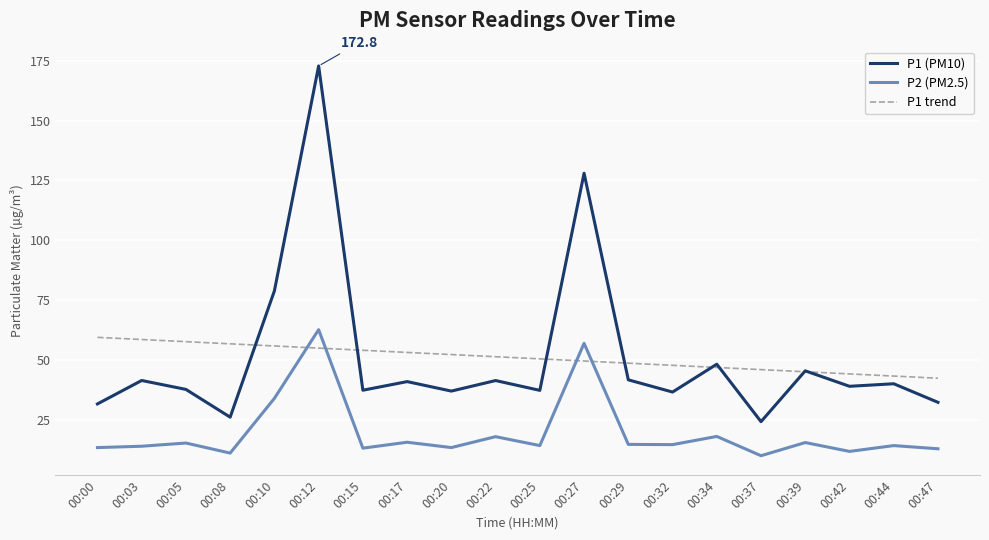

What is the sum of the P1 (PM10) values at 00:15 and 00:20?

74.3